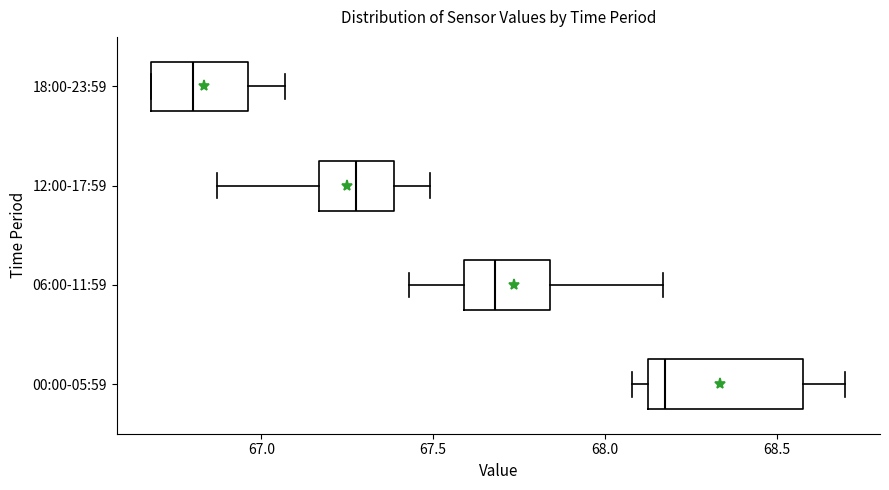

Comparing the boxes themselves (not the whiskers), which one is the widest?

00:00-05:59